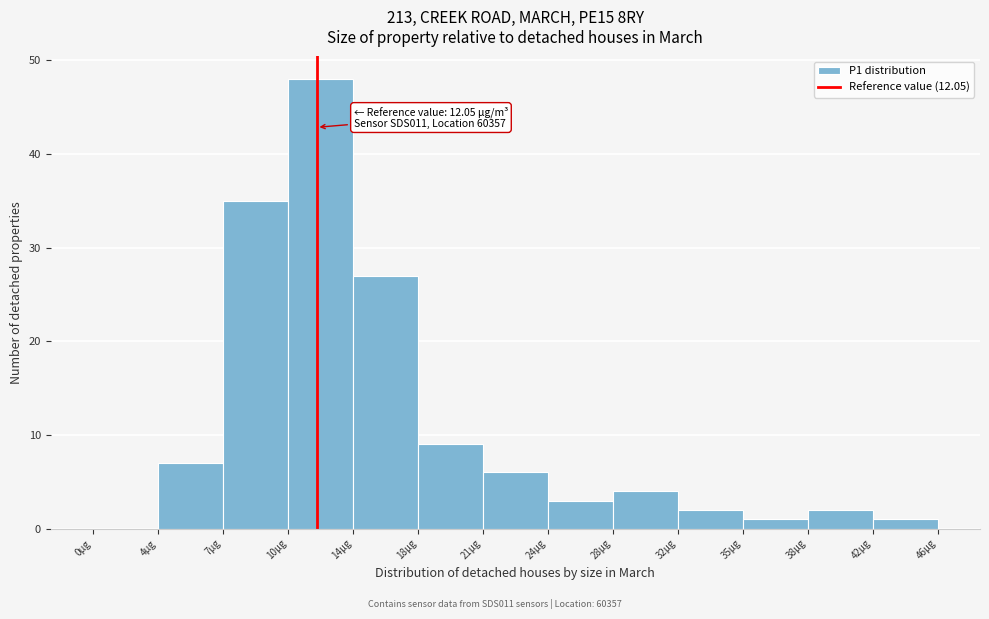

Over which range of the x-axis is the bar tallest?

10.5 to 14.0